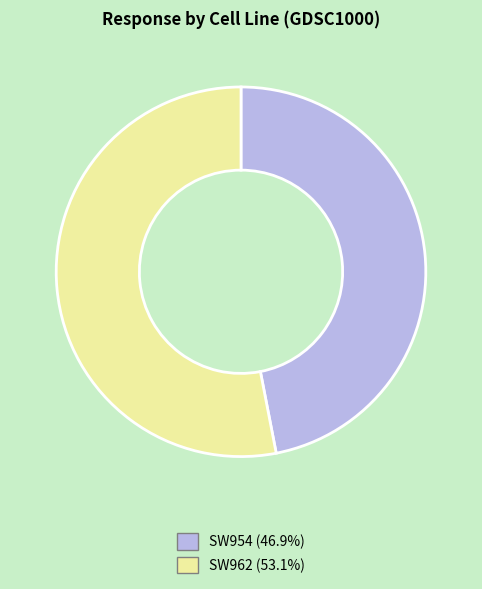

Approximately how many times larger is the value at SW954 (46.9%) compared to SW962 (53.1%)?

0.9